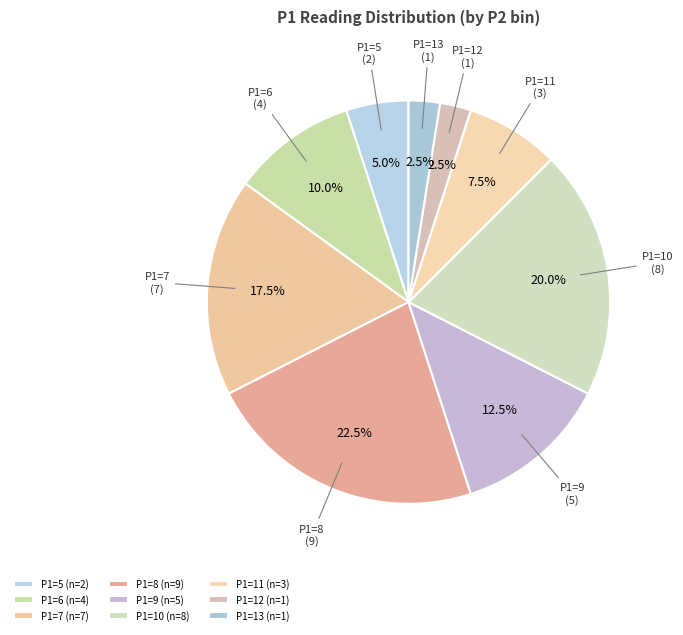

Between P1=10 and P1=13, which is larger?

P1=10